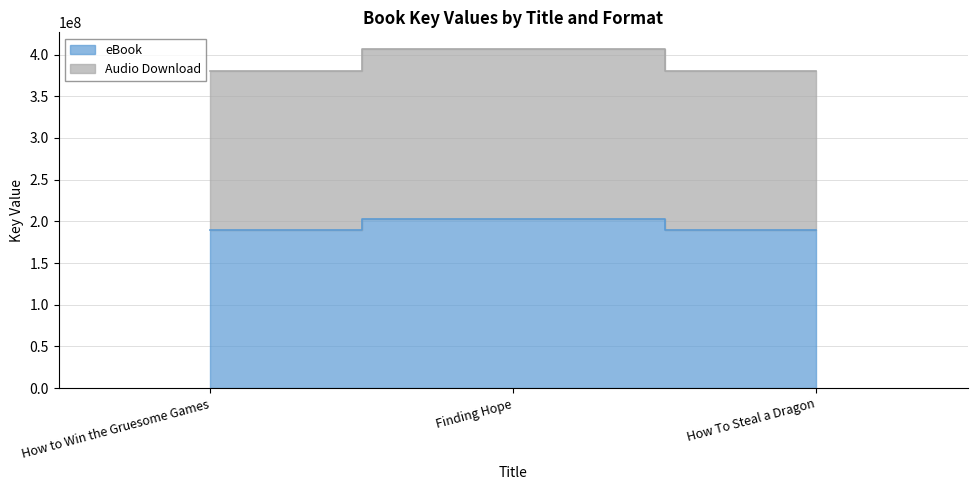

How many series are shown in this chart?

2